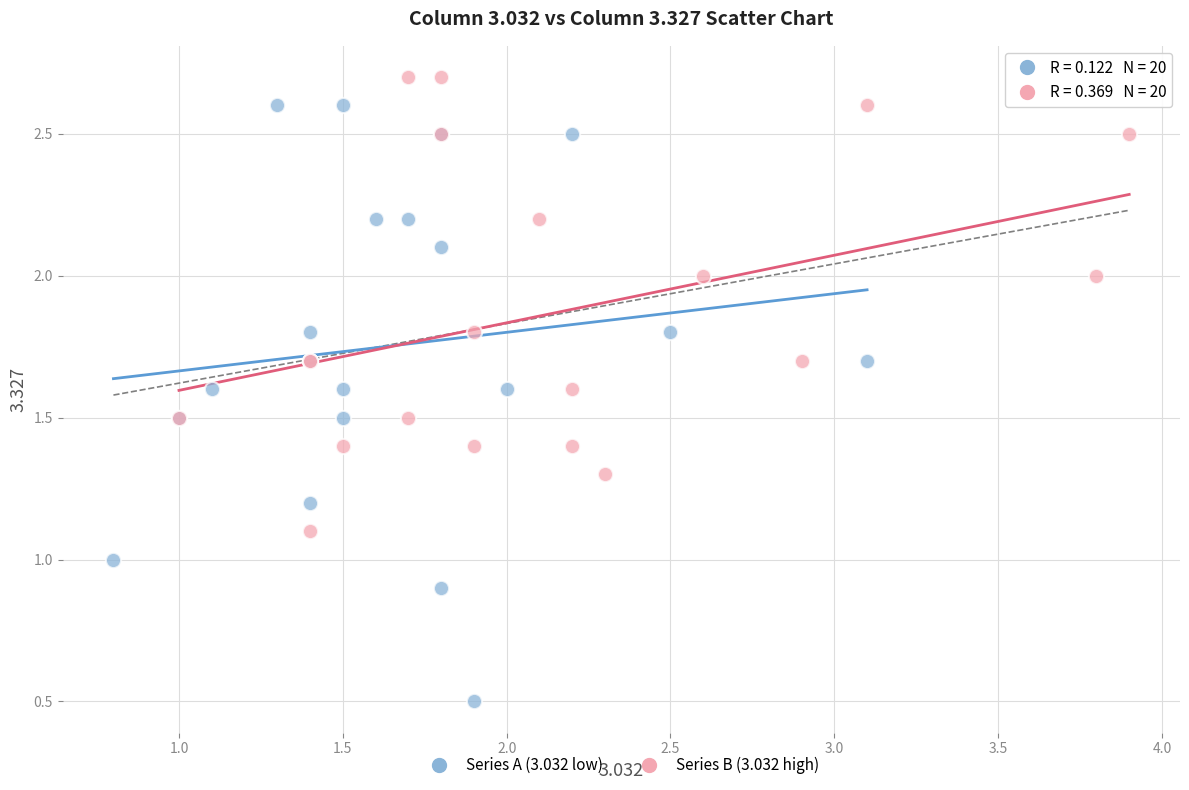

Which series has the largest Y range (max minus min)?

Series A (3.032 low)